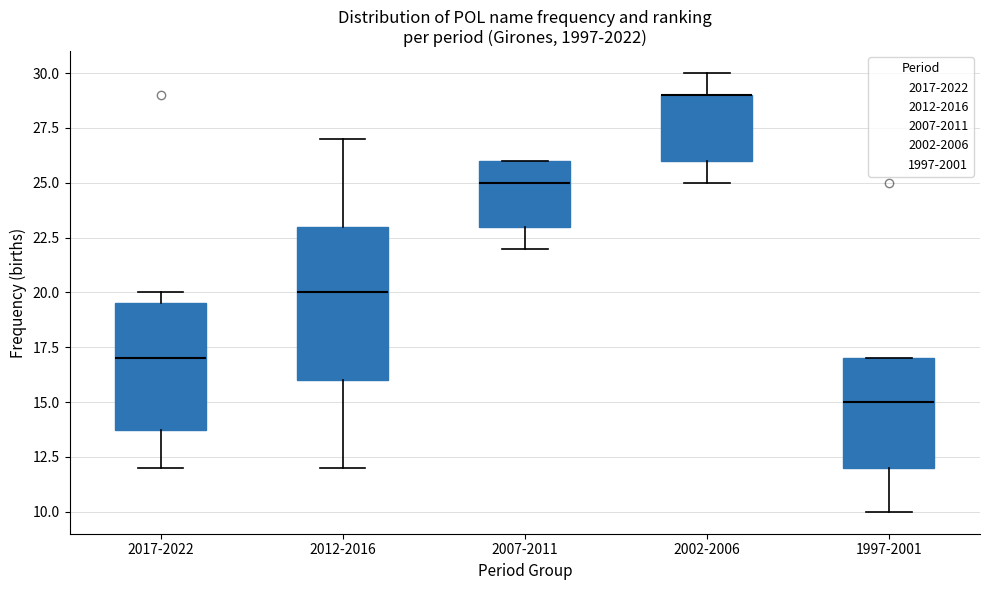

Reading left to right, read every box against the y-axis: the position of its median line, the range the box covers, and the ends of its whiskers. The values are not printed on the chart, so give them approximately, as read against the axis.

2017-2022: median 17.0, box 14.0 to 19.5, whiskers 12.0 to 20.0
2012-2016: median 20.0, box 16.0 to 23.0, whiskers 12.0 to 27.0
2007-2011: median 25.0, box 23.0 to 26.0, whiskers 22.0 to 26.0
2002-2006: median 29.0 (drawn on the box's upper edge), box 26.0 to 29.0, whiskers 25.0 to 30.0
1997-2001: median 15.0, box 12.0 to 17.0, whiskers 10.0 to 17.0